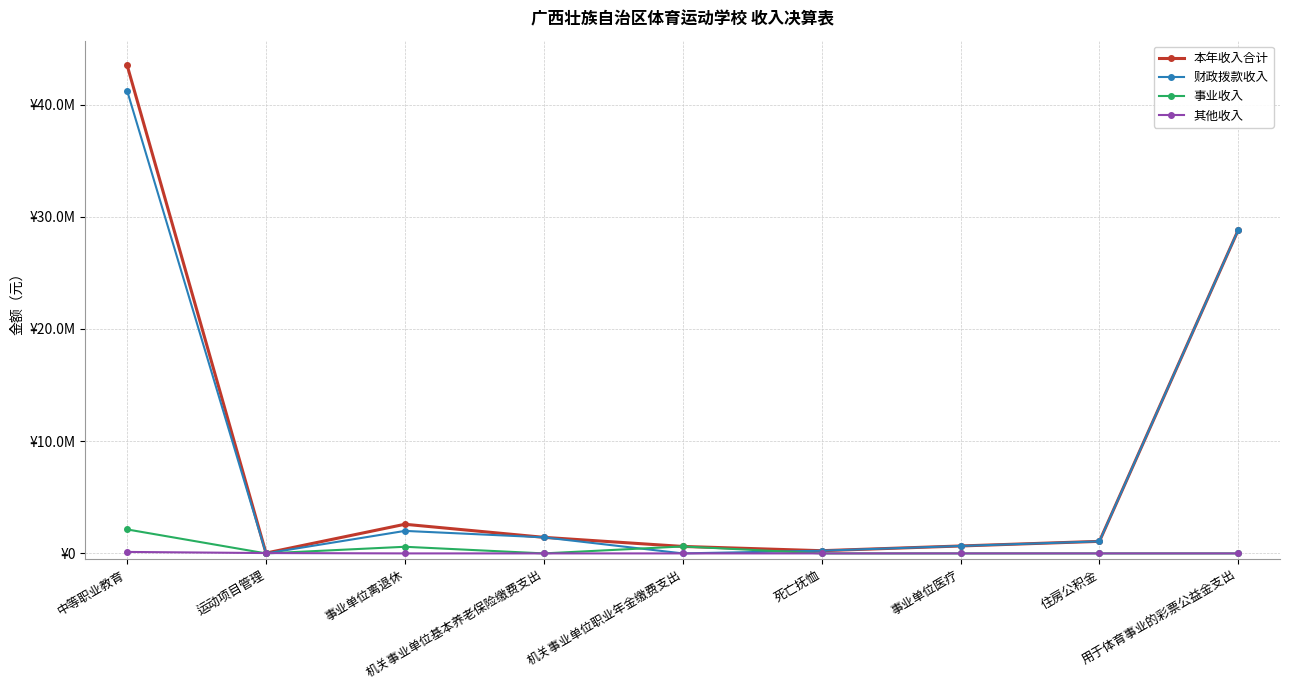

Between 事业单位离退休 and 机关事业单位职业年金缴费支出, which series saw the biggest shift?

财政拨款收入